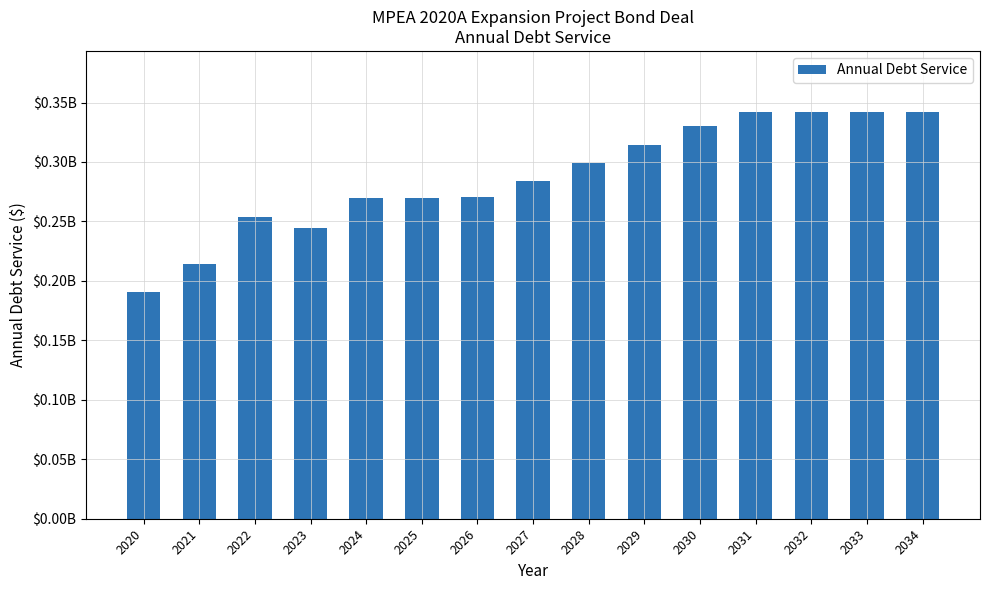

What is the difference between the maximum and minimum values?

151435830.7